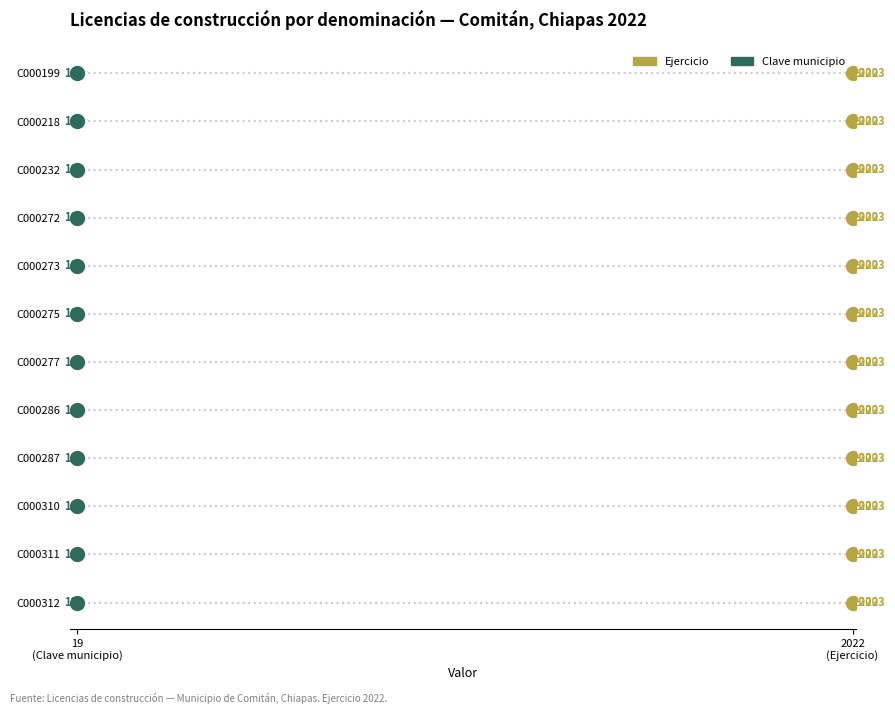

What are all the series names shown in the legend?

Ejercicio, Clave municipio